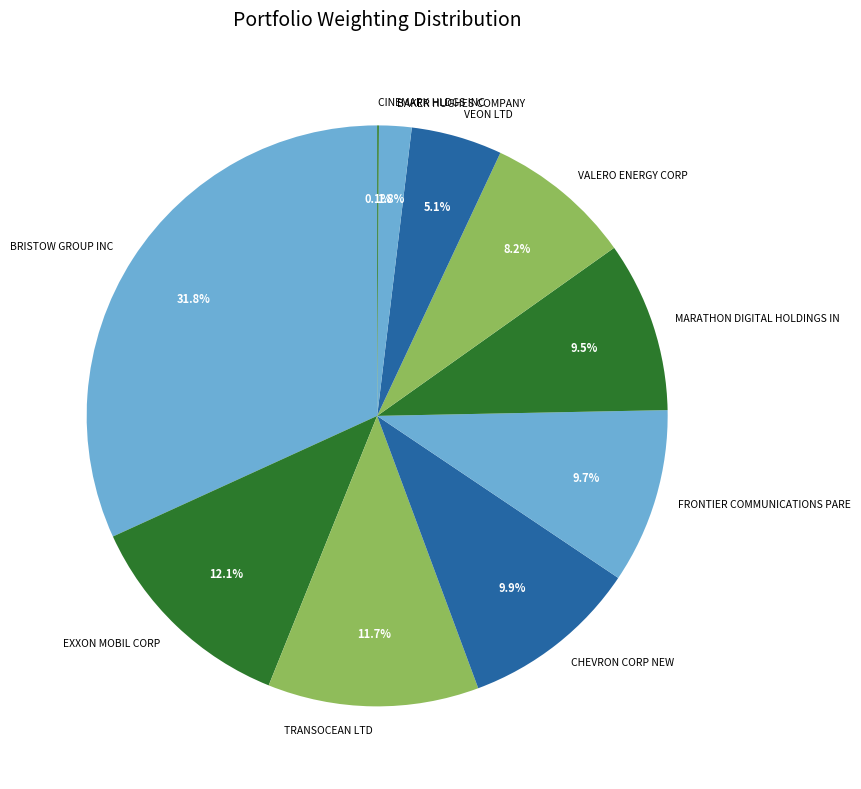

Which slice is the largest?

BRISTOW GROUP INC